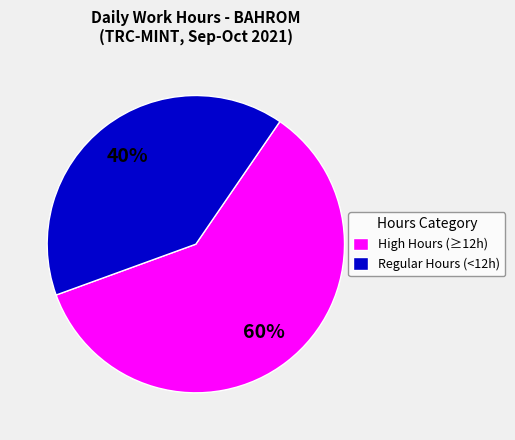

Count the number of slices in the pie.

2